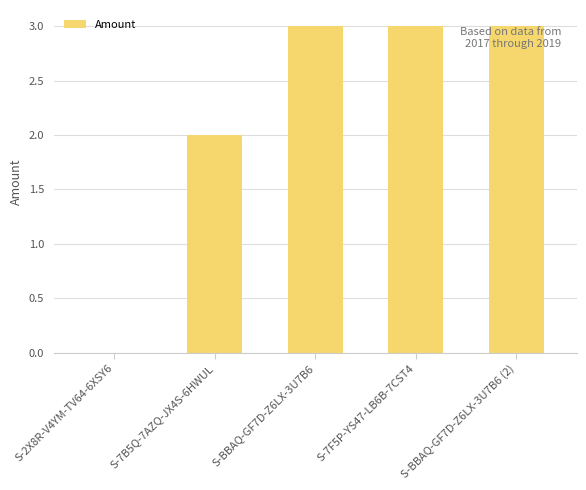

Which has a higher value, S-BBAQ-GF7D-Z6LX-3U7B6 (2) or S-7B5Q-7AZQ-JX4S-6HWUL?

S-BBAQ-GF7D-Z6LX-3U7B6 (2)